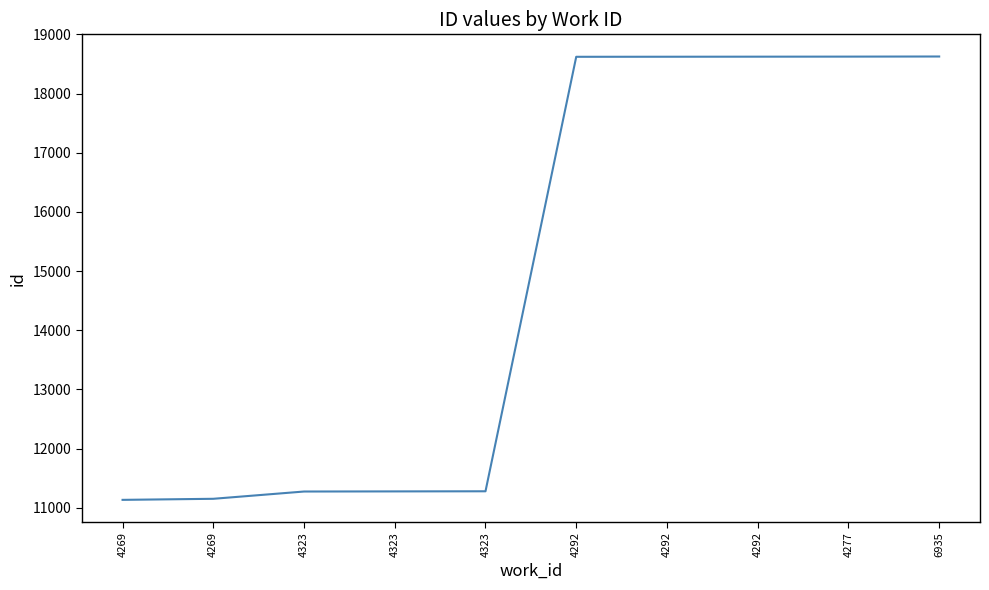

Does the chart have visible grid lines?

No